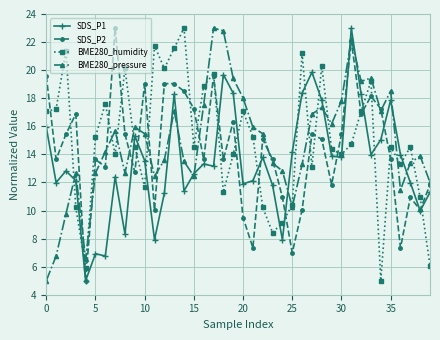

At how many categories does at least one series exceed 13?

37